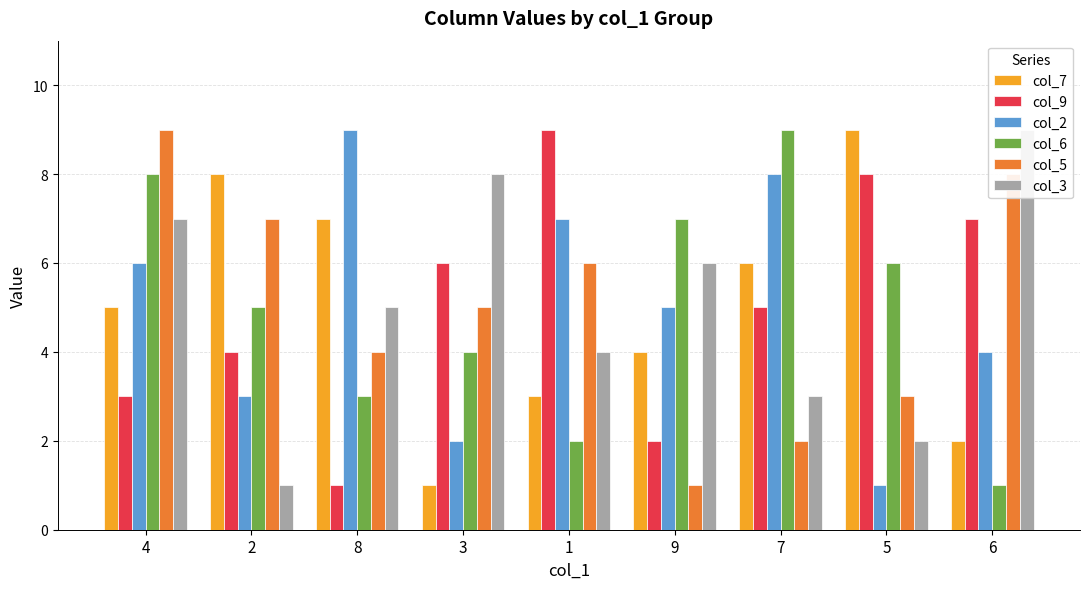

What value does the col_5 series have at 9?

1